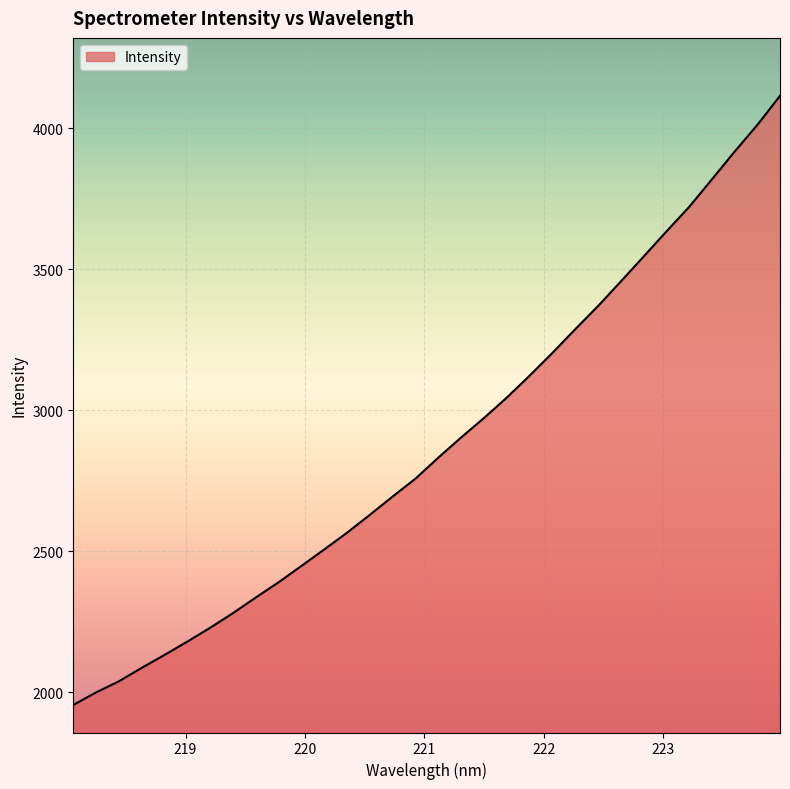

What is the minimum value shown in the chart?

1955.0